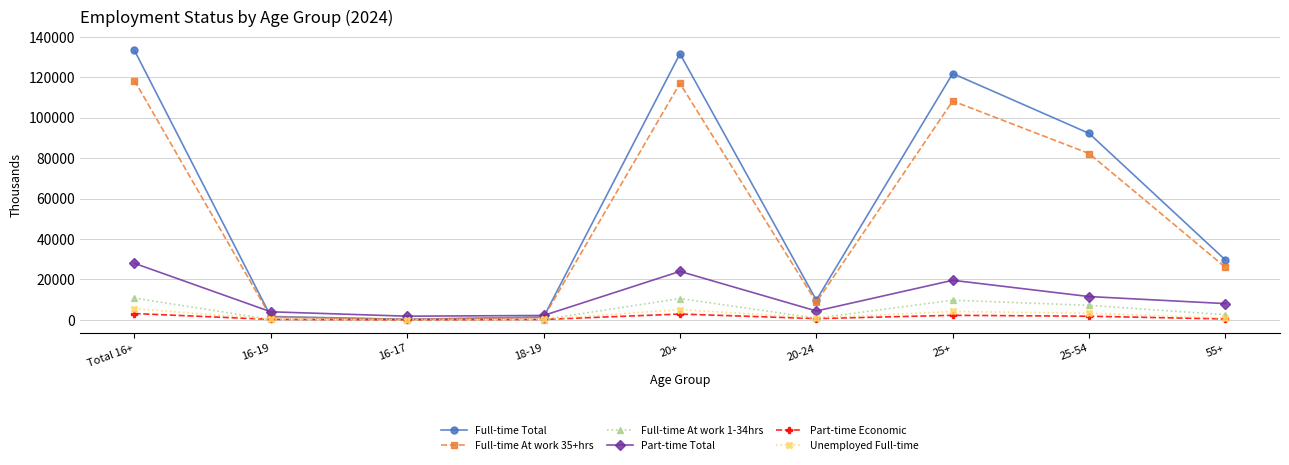

What is the difference between the highest and lowest values at 20-24?

9138